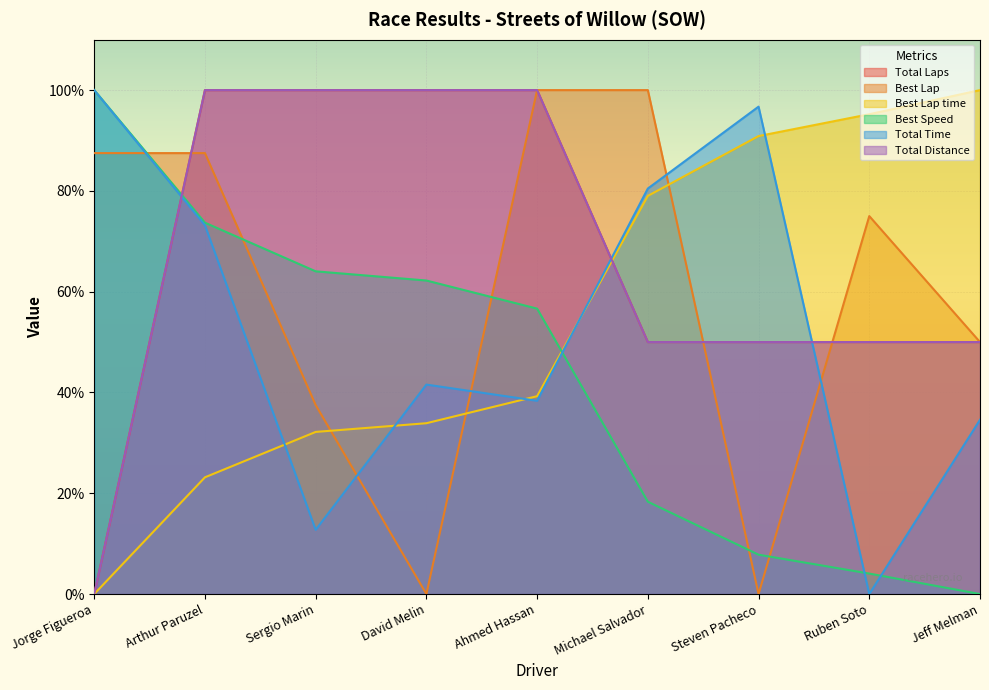

How many data points in Best Lap time are above 39?

5